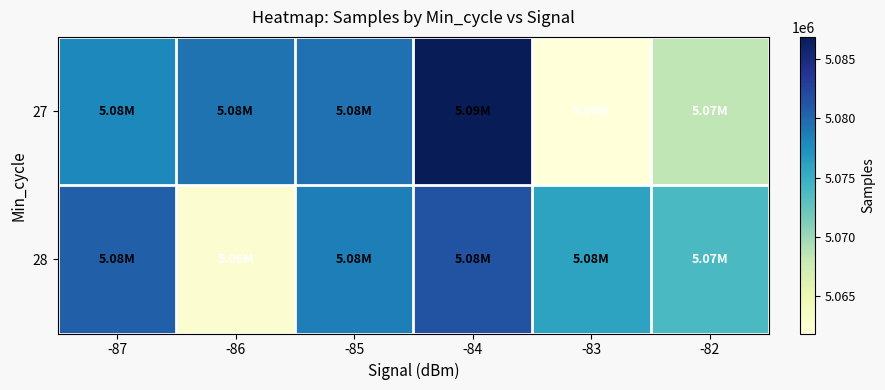

Reading right to left, list all the values displayed in this chart.

27: -82=5068444	-83=5061832	-84=5086884	-85=5079353	-86=5079313	-87=5077996
28: -82=5073791	-83=5075927	-84=5081422	-85=5078584	-86=5062453	-87=5080500